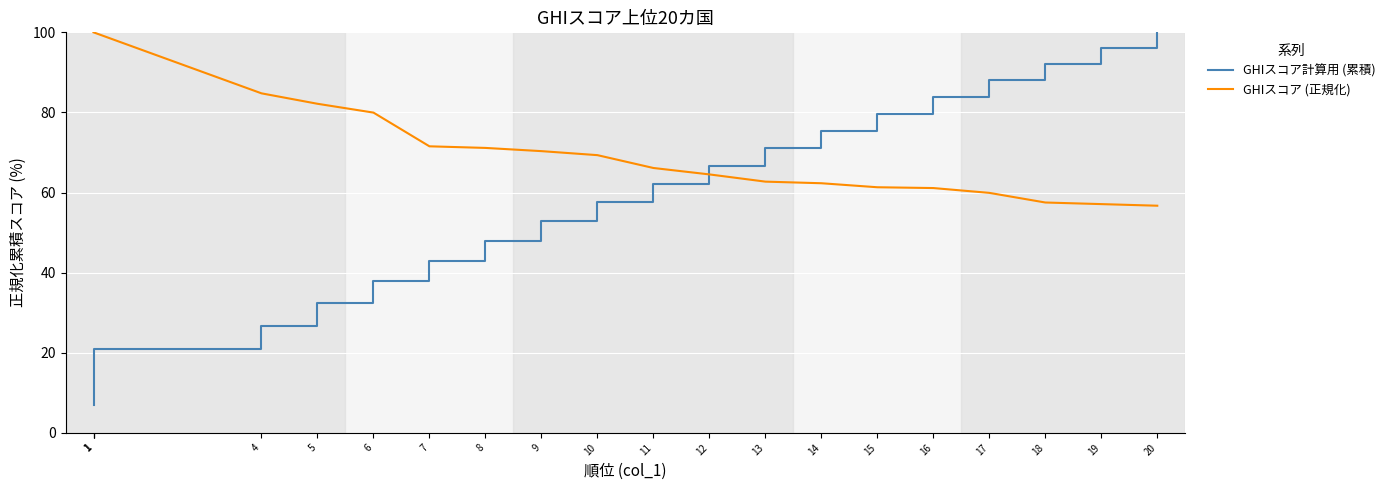

True or false: GHIスコア (正規化) has a value of 17.6 at 7.

False